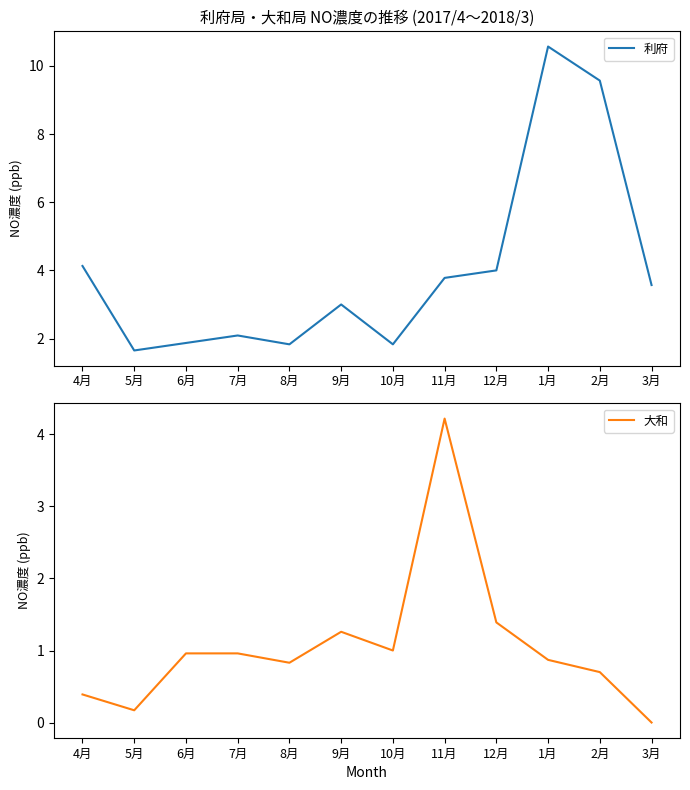

Reading left to right, list all the values displayed in this chart.

利府: 4月=4.1	5月=1.6	6月=1.9	7月=2.1	8月=1.8	9月=3.0	10月=1.8	11月=3.8	12月=4.0	1月=10.6	2月=9.6	3月=3.6
大和: 4月=0.4	5月=0.2	6月=1.0	7月=1.0	8月=0.8	9月=1.3	10月=1.0	11月=4.2	12月=1.4	1月=0.9	2月=0.7	3月=0.0